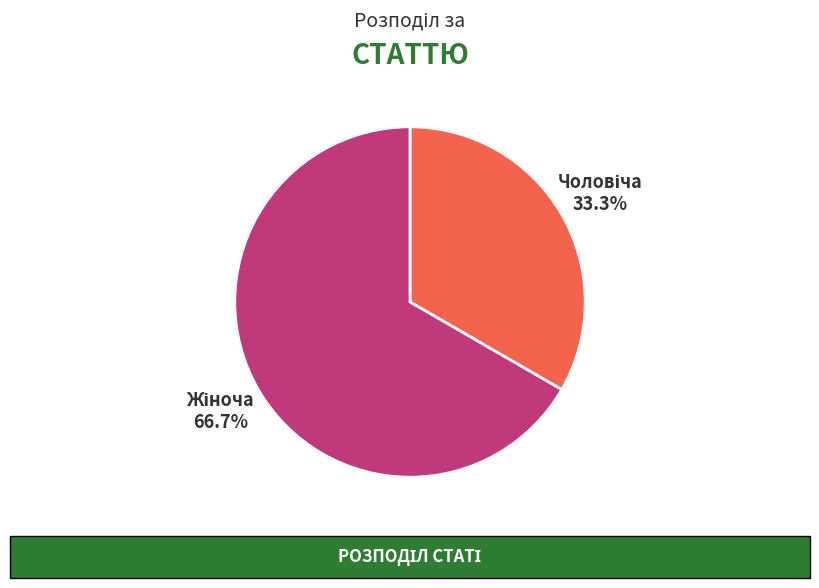

Is Чоловіча the majority of the pie?

No